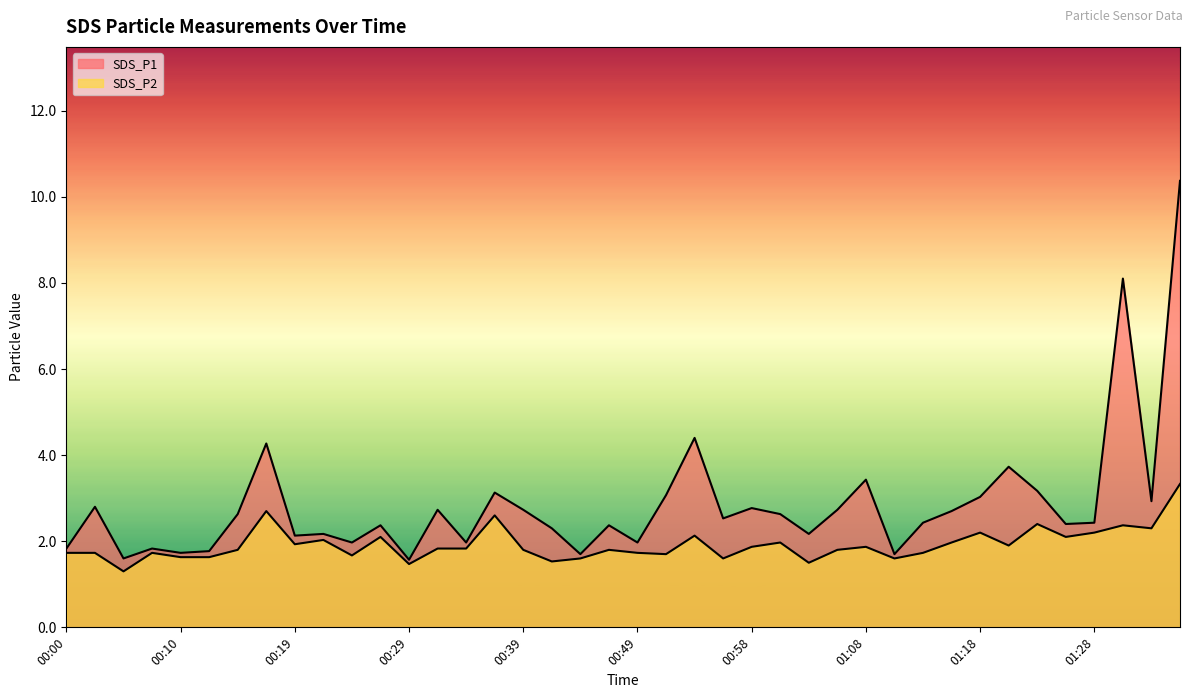

What is the spread (max minus min) of values at 00:34?

0.1